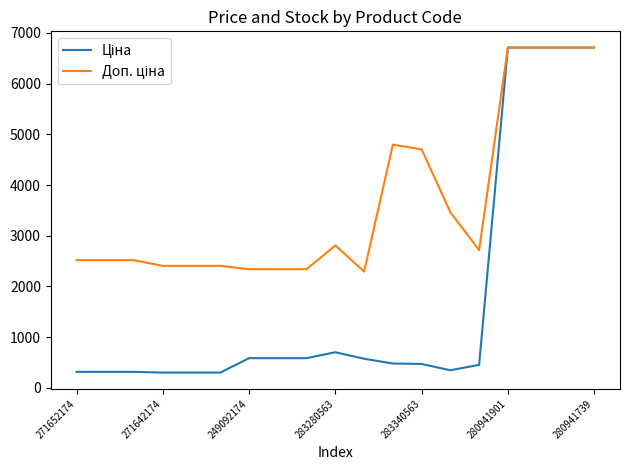

In Ціна, how many points are lower than both neighbors (excluding endpoints)?

1